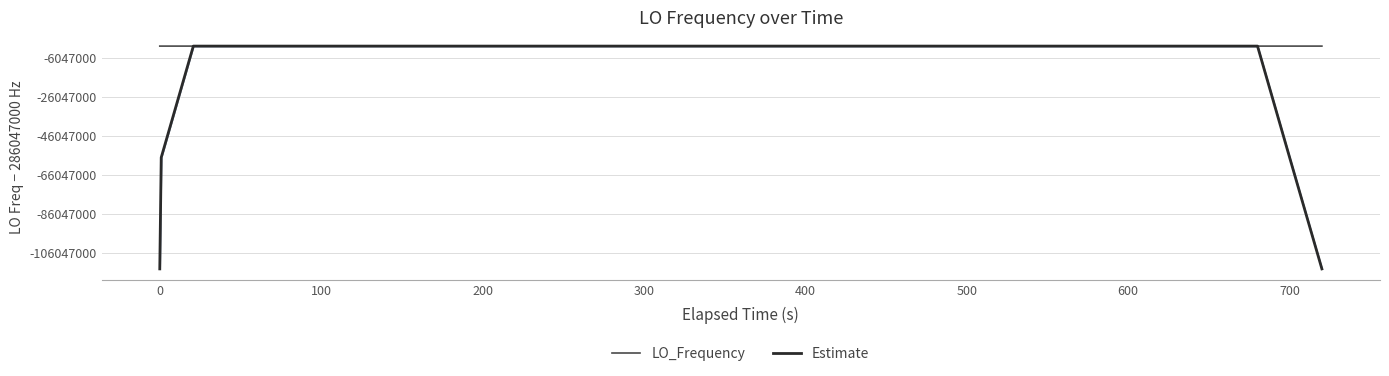

The LO_Frequency series shows 286046996.6 at 700. True or false?

True